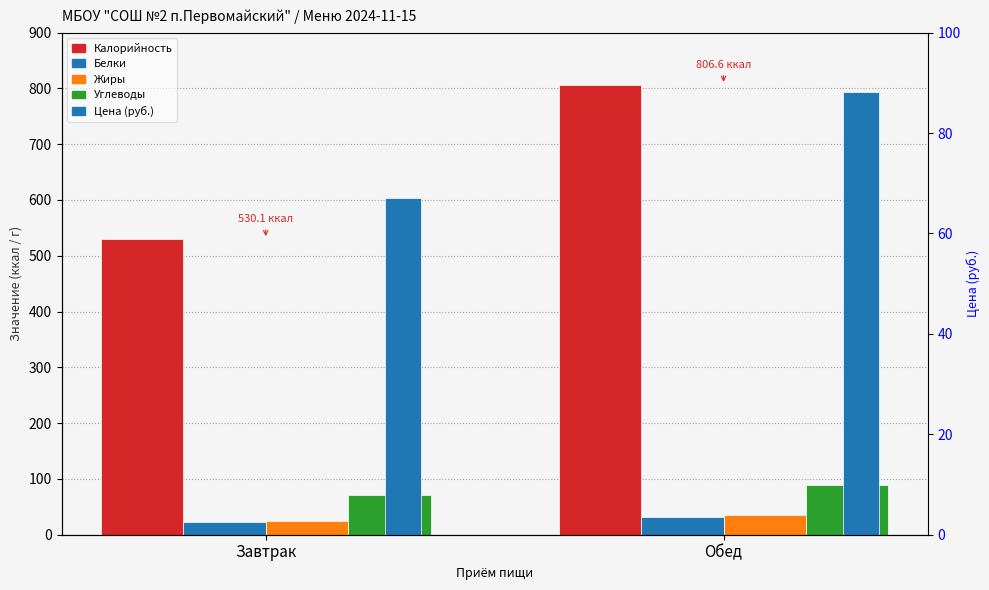

At how many categories does at least one series exceed 454?

2